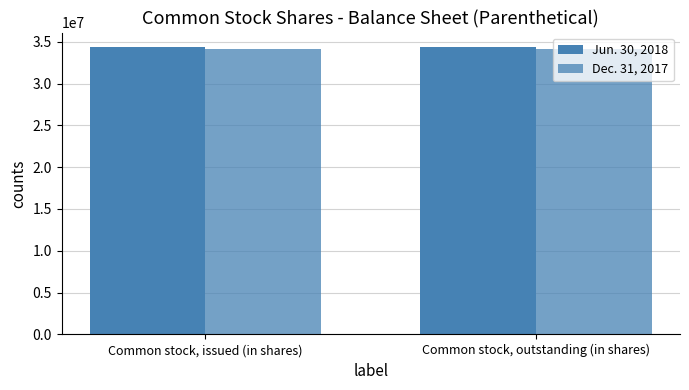

Which series has the widest spread of values?

Jun. 30, 2018